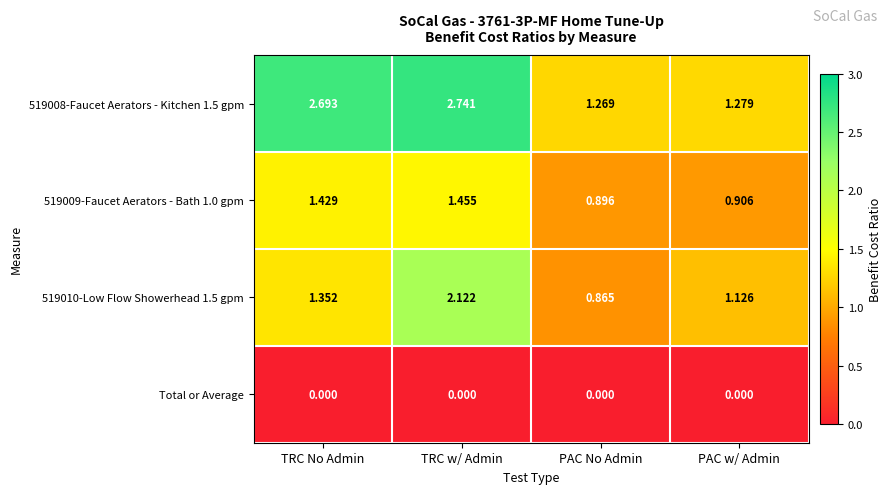

How many series are shown in this chart?

4